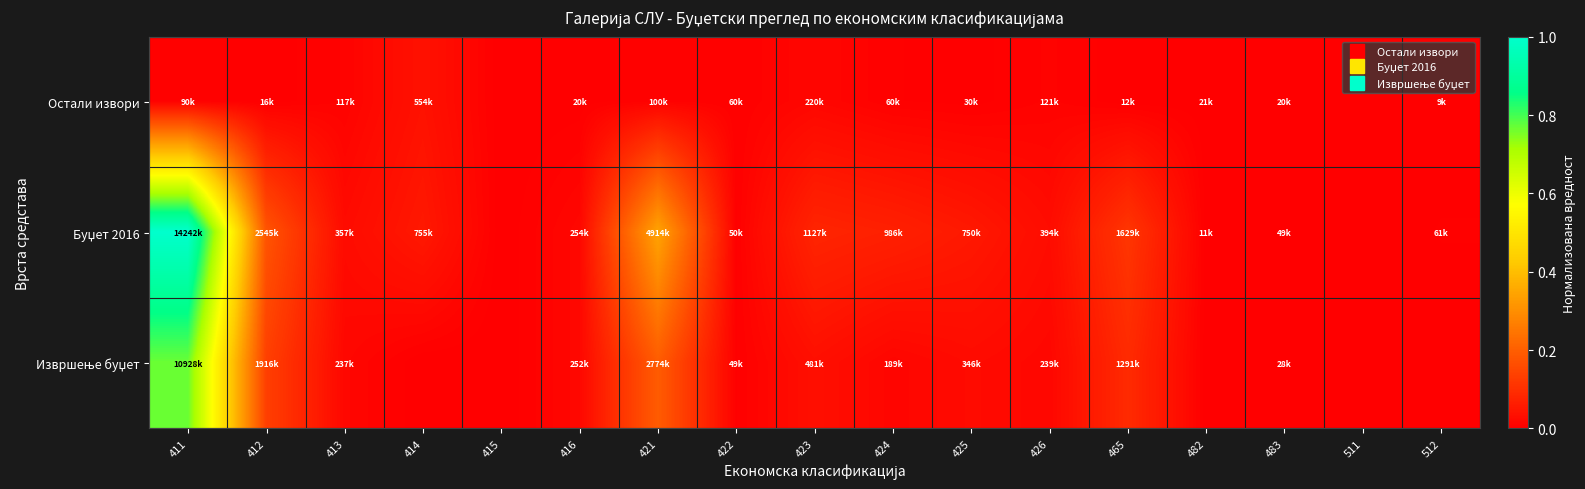

Which label corresponds to the largest value in the chart?

411